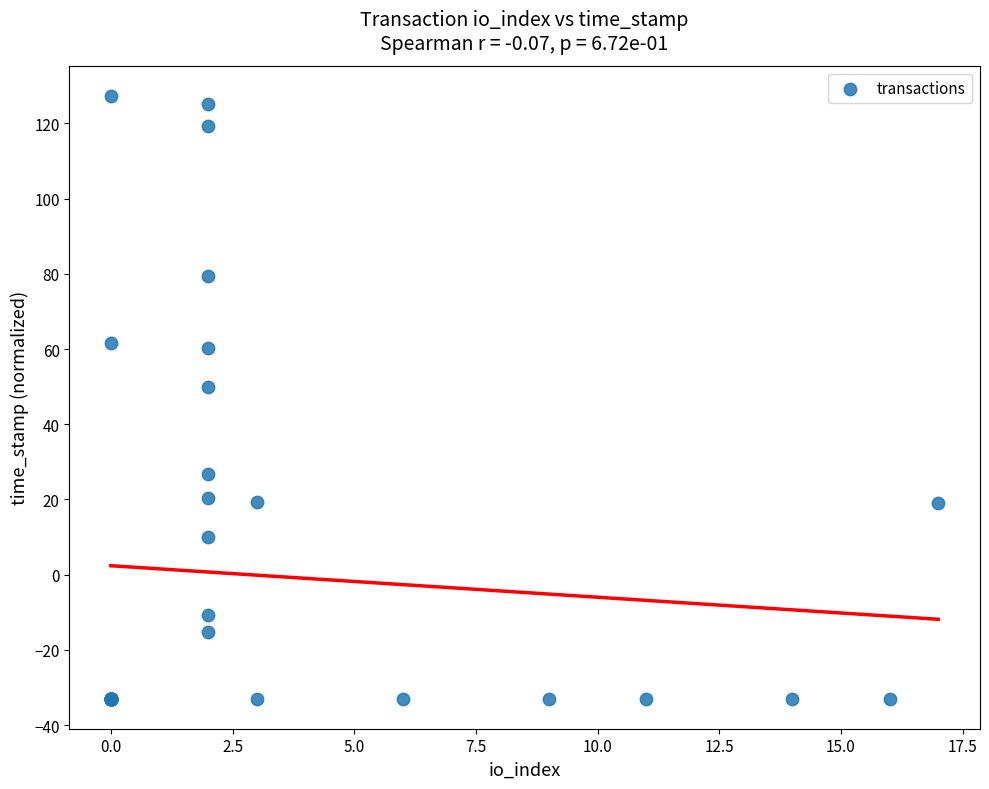

What Y value in the scatter plot is closest to 47?

49.8